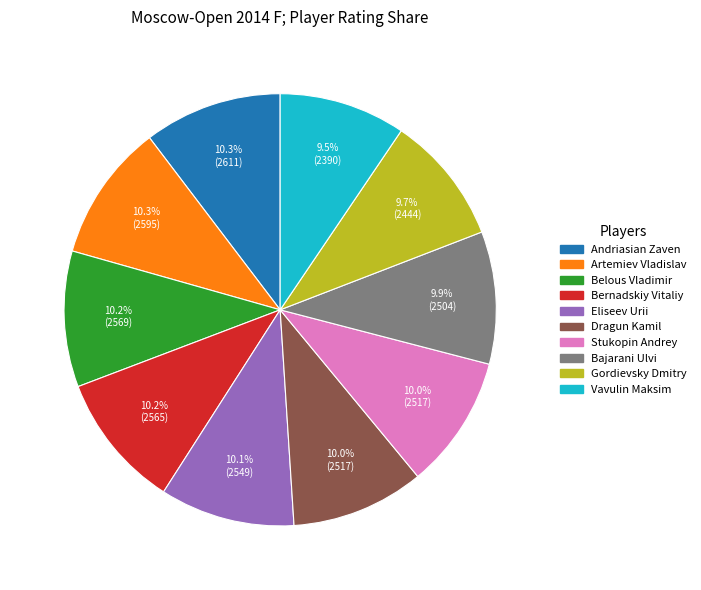

What is the ratio of the value at Bernadskiy Vitaliy to the value at Bajarani Ulvi?

1.0